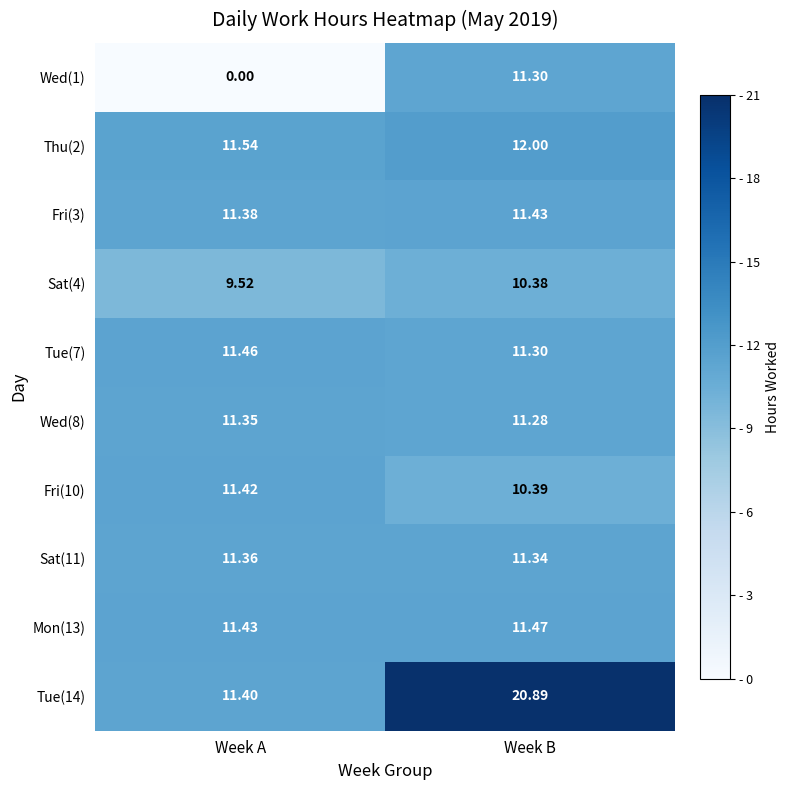

Which category has the highest value across all series?

Week B